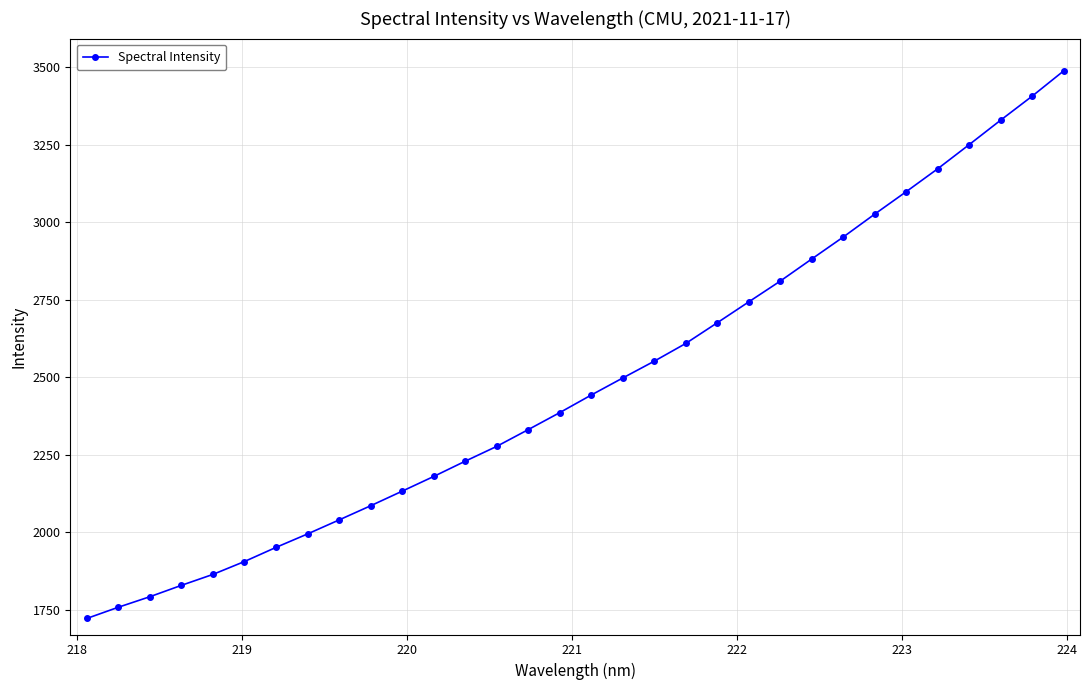

What is the value of the 28th point from the left?

3172.2